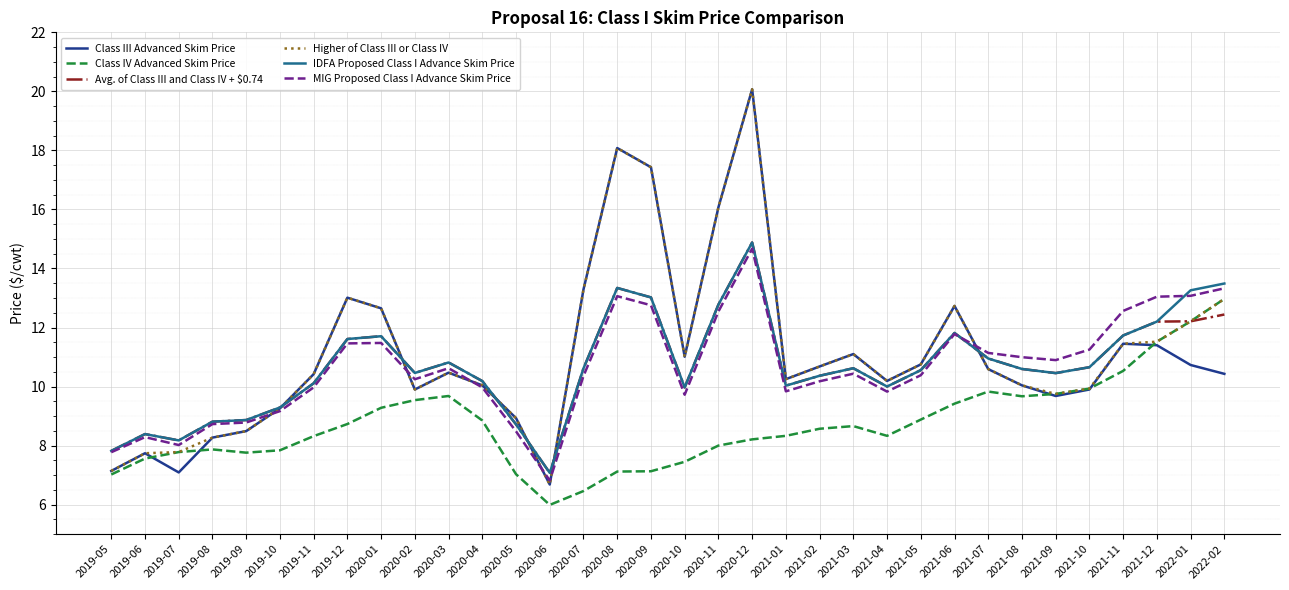

What position from the right is 2021-03?

12